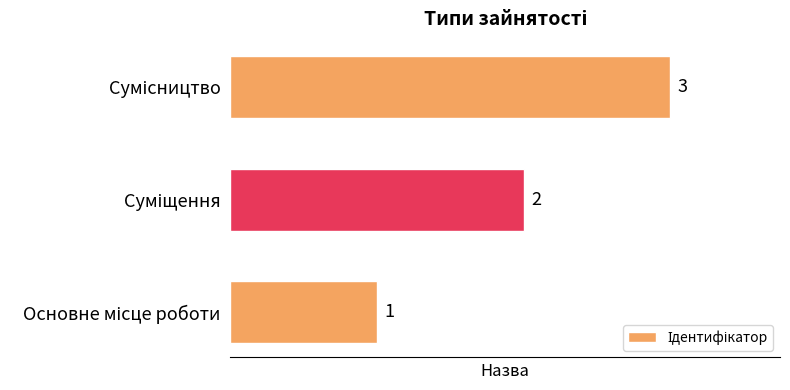

How many values are below 2?

1